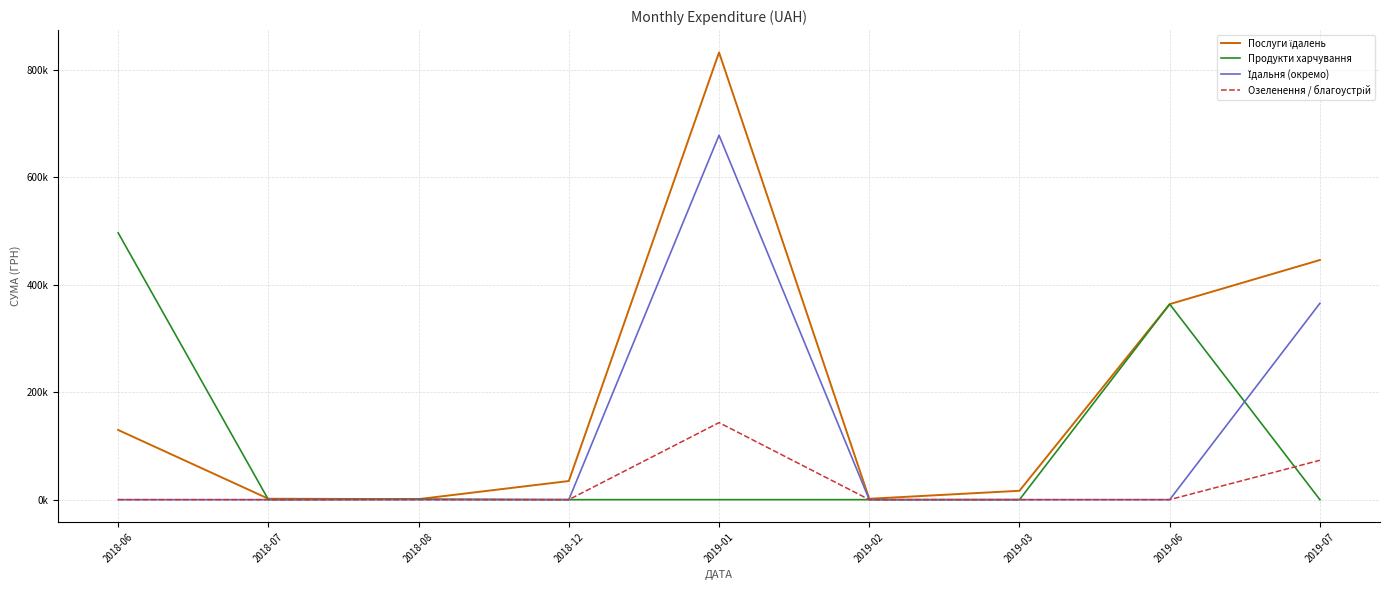

At which category is the sum across all series the highest?

2019-01